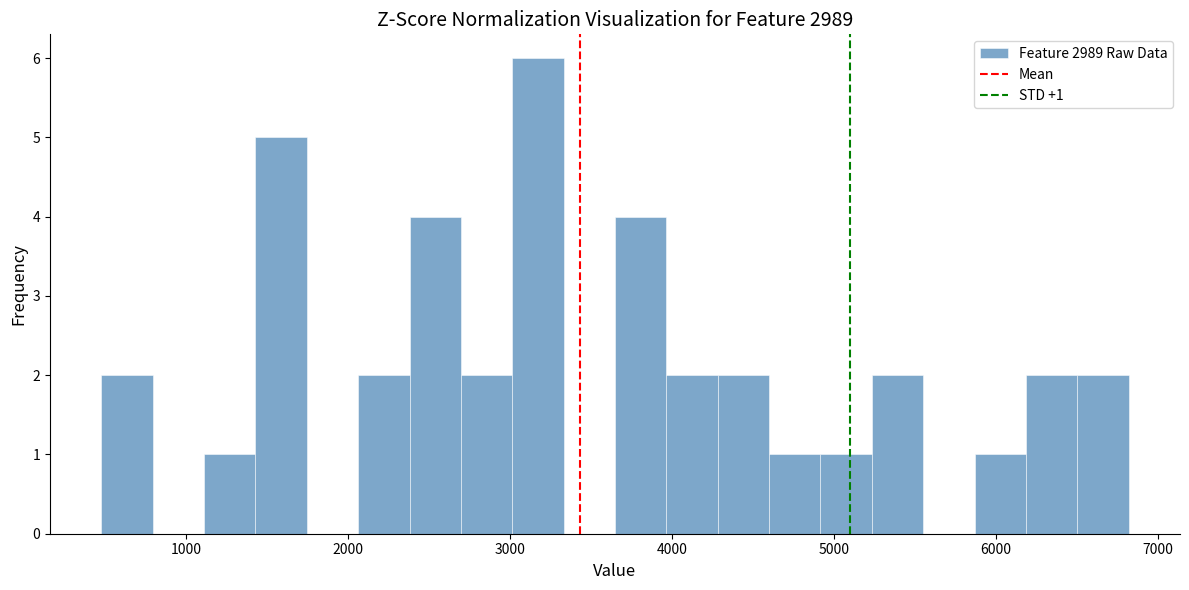

Around what value on the x-axis is the tallest bar? Give the approximate position of its centre, as read against the axis.

3200